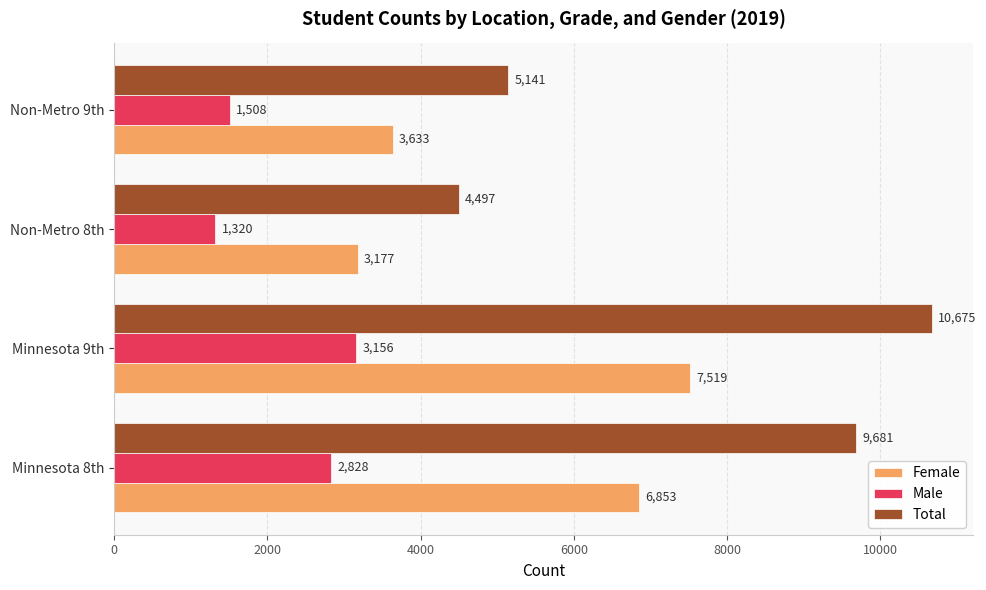

Rank the series at Non-Metro 9th from highest to lowest value.

Total, Female, Male